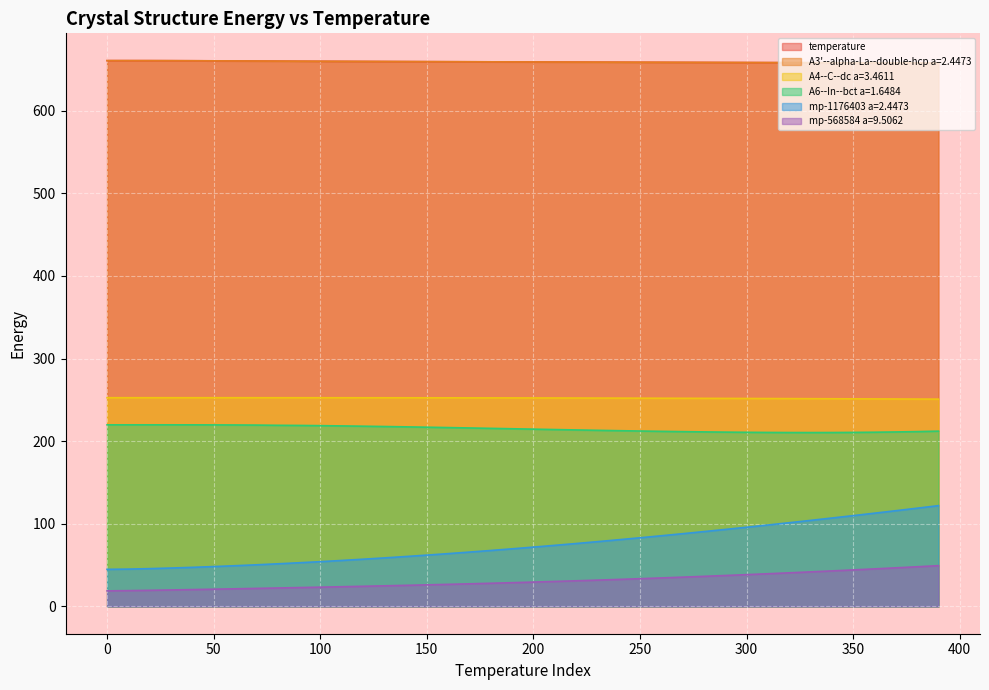

What is the average value of the A4--C--dc a=3.4611 series?

252.1